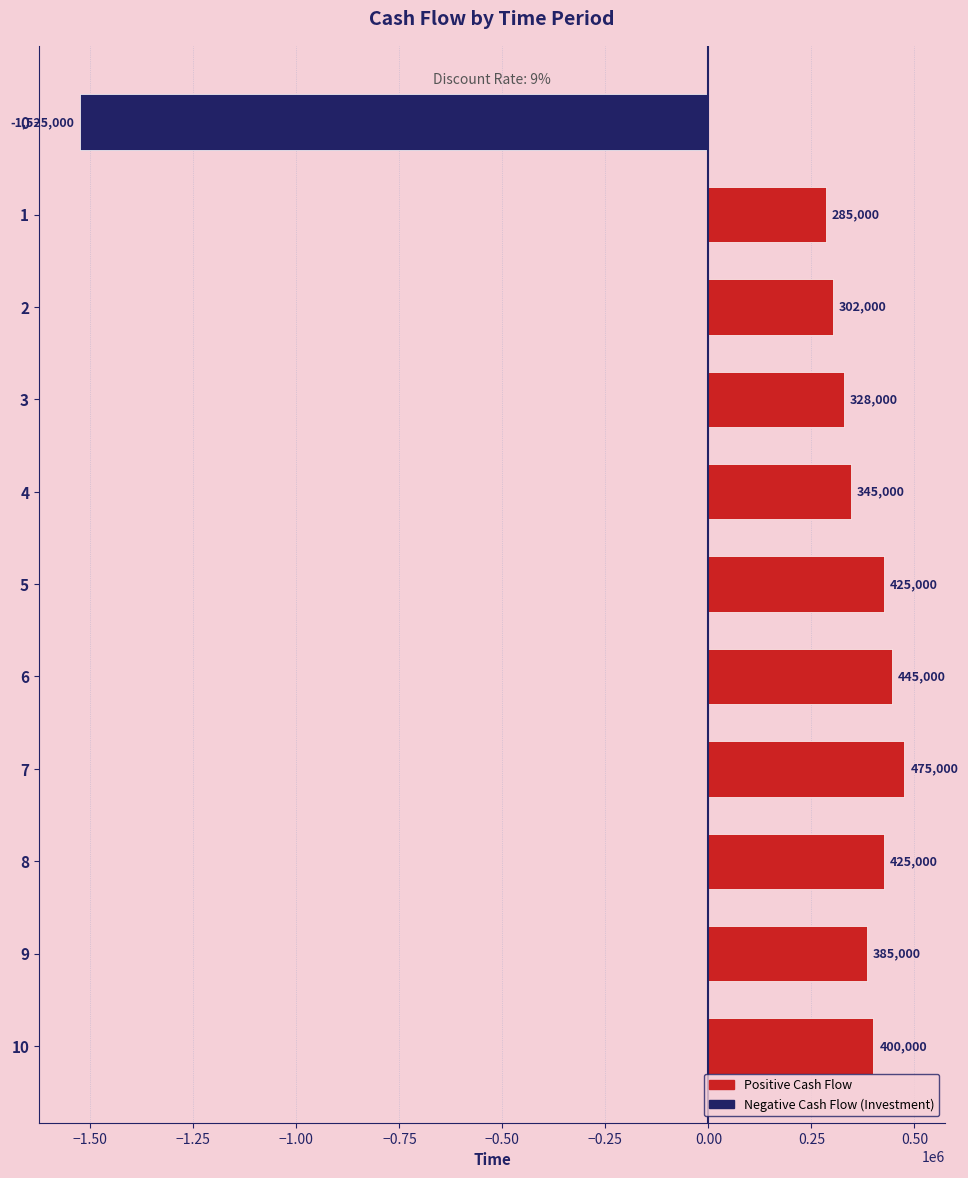

What is the value of the 11th bar from the top?

400000